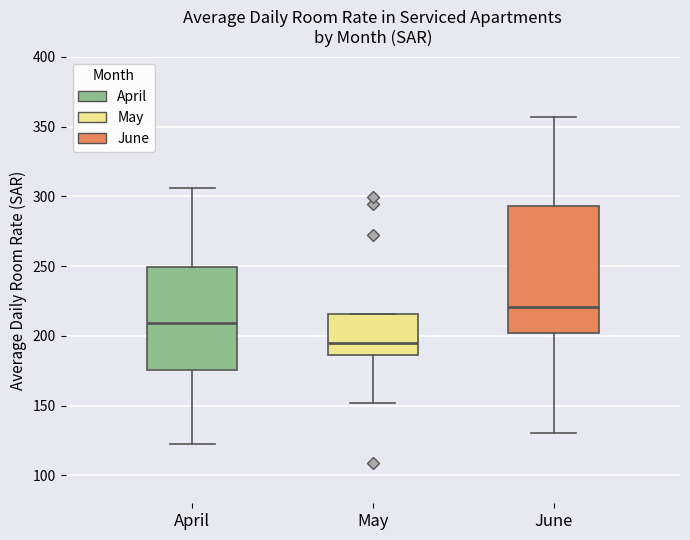

Reading left to right, transcribe this box plot: for each box, give where its median line is, the range the box spans, and where its two whiskers end, as read against the y-axis. The values are not printed on the chart, so give them approximately, as read against the axis.

April: median 210, box 175 to 250, whiskers 120 to 305
May: median 195, box 185 to 215, whiskers 150 to 215
June: median 220, box 200 to 295, whiskers 130 to 355